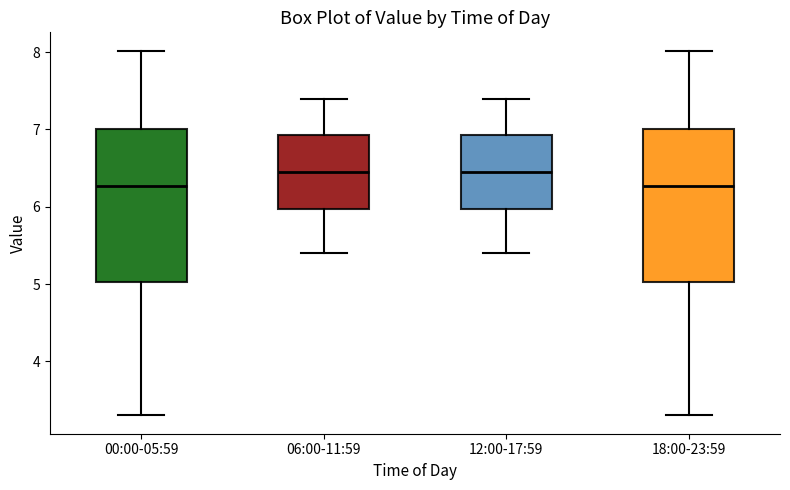

Reading left to right, transcribe this box plot: for each box, give where its median line is, the range the box spans, and where its two whiskers end, as read against the y-axis. The values are not printed on the chart, so give them approximately, as read against the axis.

00:00-05:59: median 6.3, box 5.0 to 7.0, whiskers 3.3 to 8.0
06:00-11:59: median 6.5, box 6.0 to 6.9, whiskers 5.4 to 7.4
12:00-17:59: median 6.5, box 6.0 to 6.9, whiskers 5.4 to 7.4
18:00-23:59: median 6.3, box 5.0 to 7.0, whiskers 3.3 to 8.0